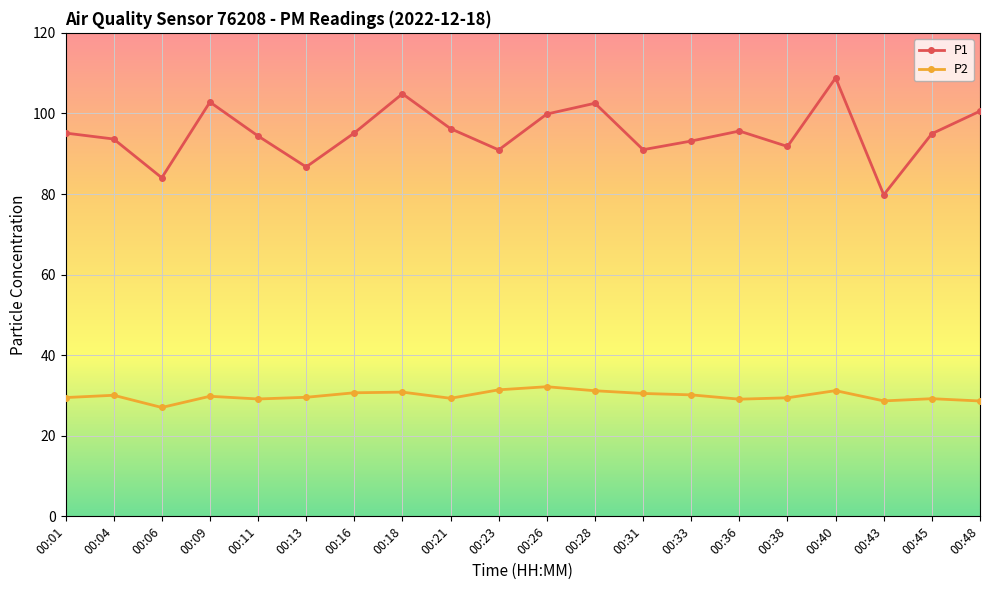

What is the difference between the P1 values at 00:40 and 00:33?

15.7